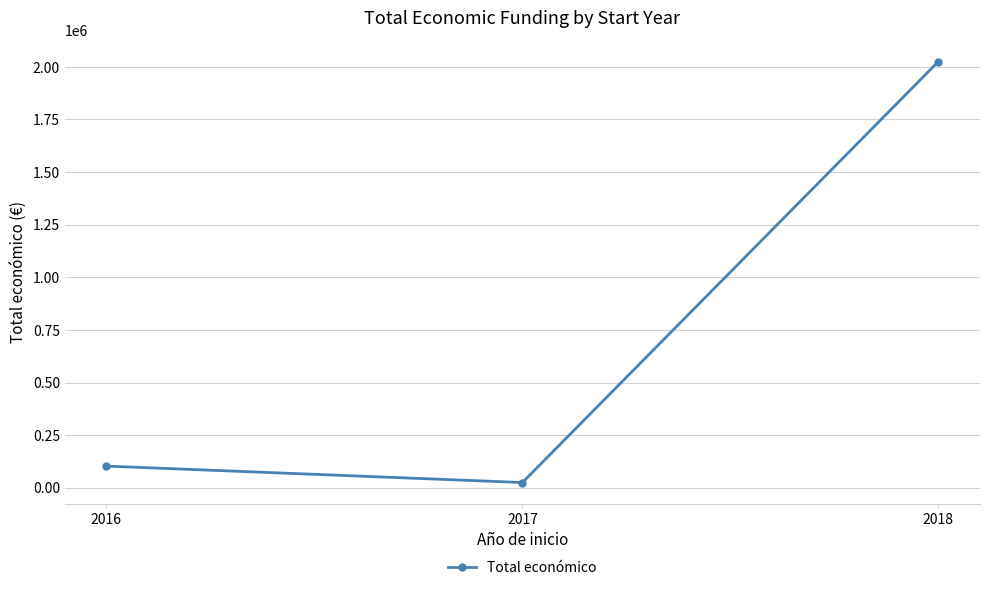

What is the sum of all values?

2153118.5